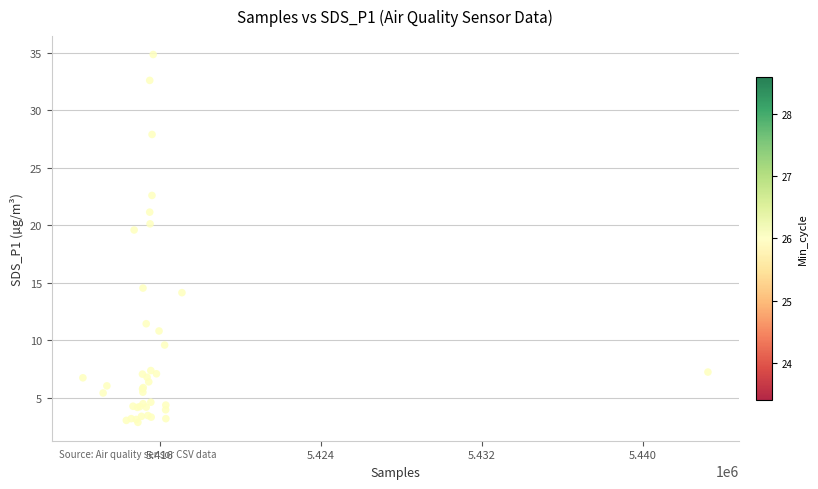

What Y value in the scatter plot is closest to 18?

19.6